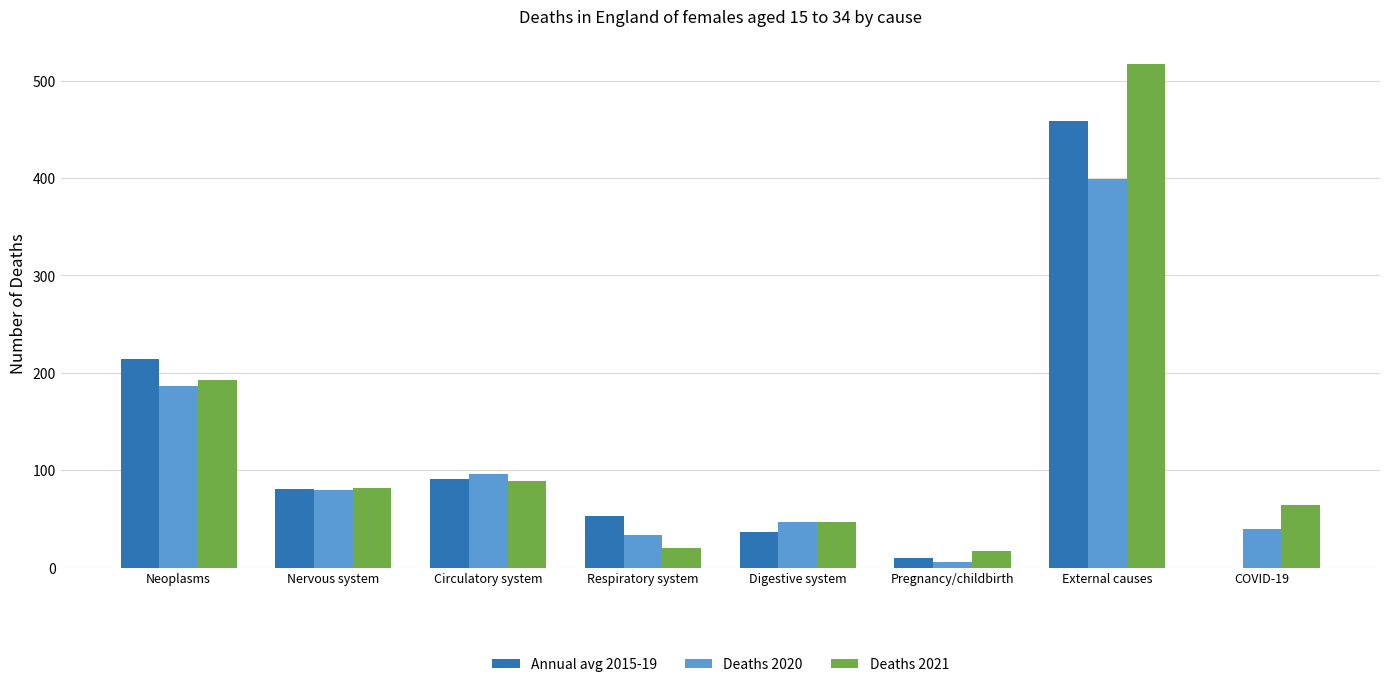

Which label corresponds to the largest value in the chart?

External causes